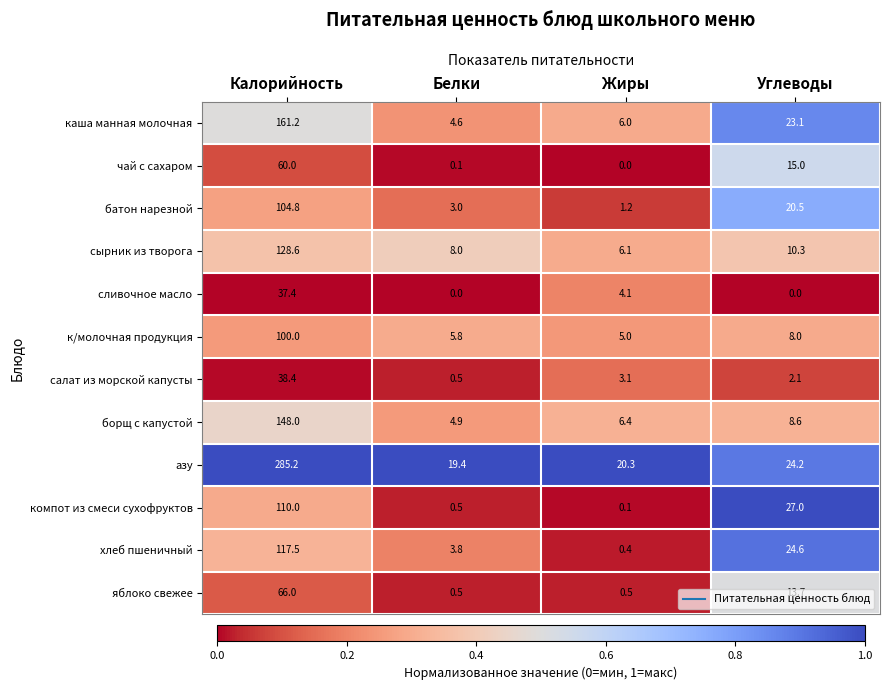

How many data points does each series have?

4